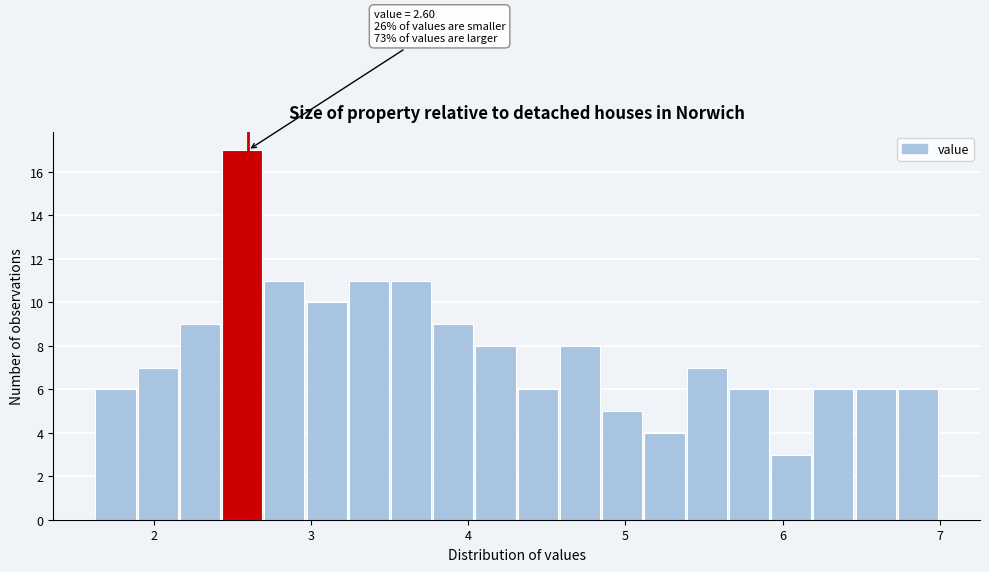

Read against the x-axis, roughly where is the centre of the tallest bar?

2.6